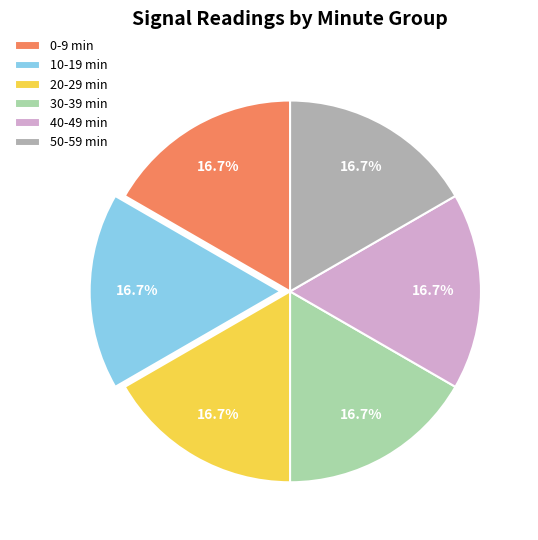

Approximately how many times larger is the value at 30-39 min compared to 0-9 min?

1.0